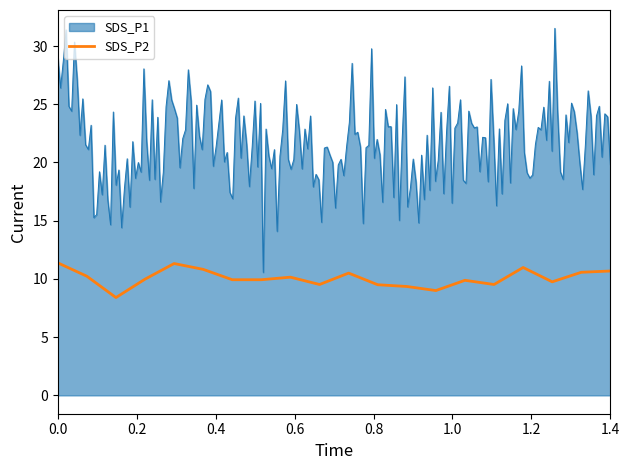

What is the maximum value for SDS_P2?

11.4